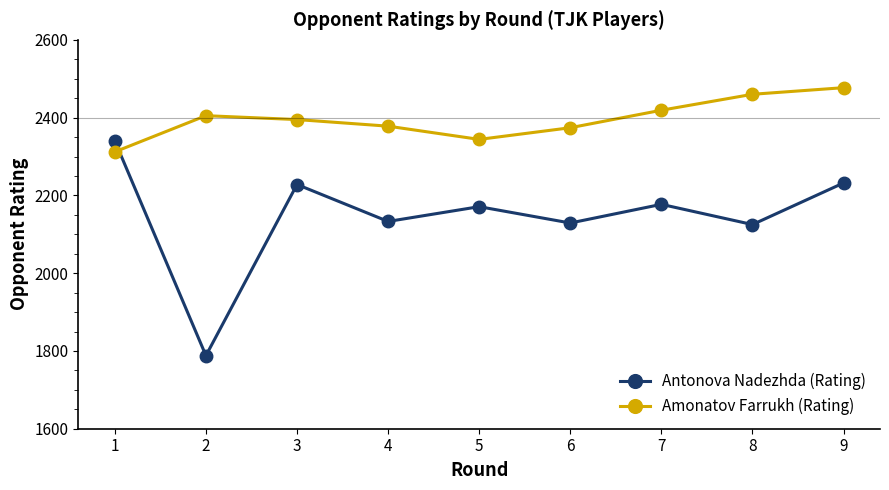

What is the average value of the Amonatov Farrukh (Rating) series?

2396